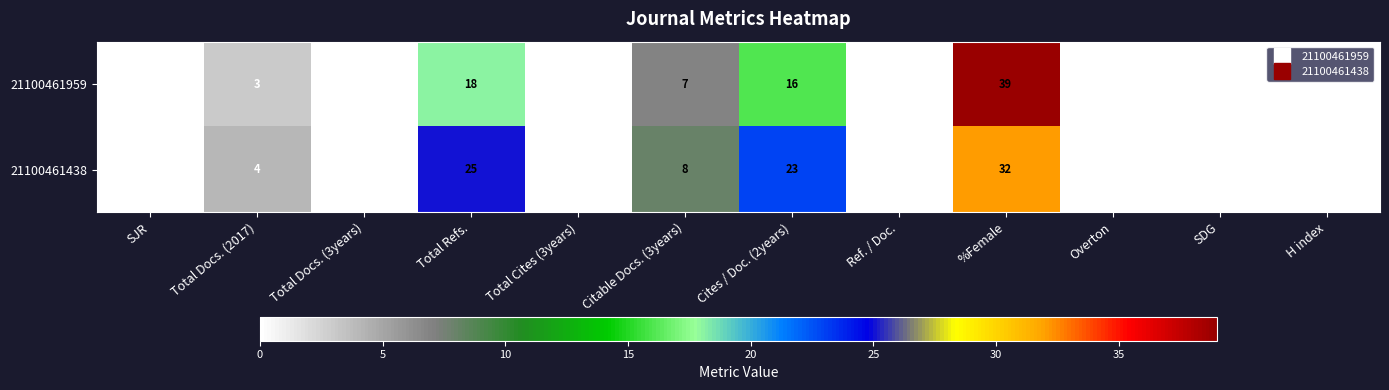

At how many categories does at least one series exceed 1?

5